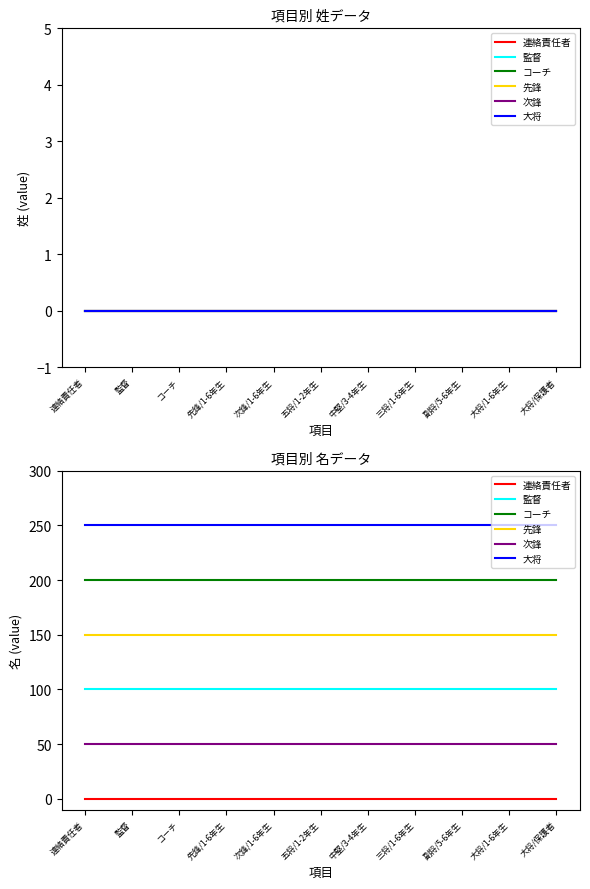

True or false: コーチ and 先鋒 cross at least once.

False